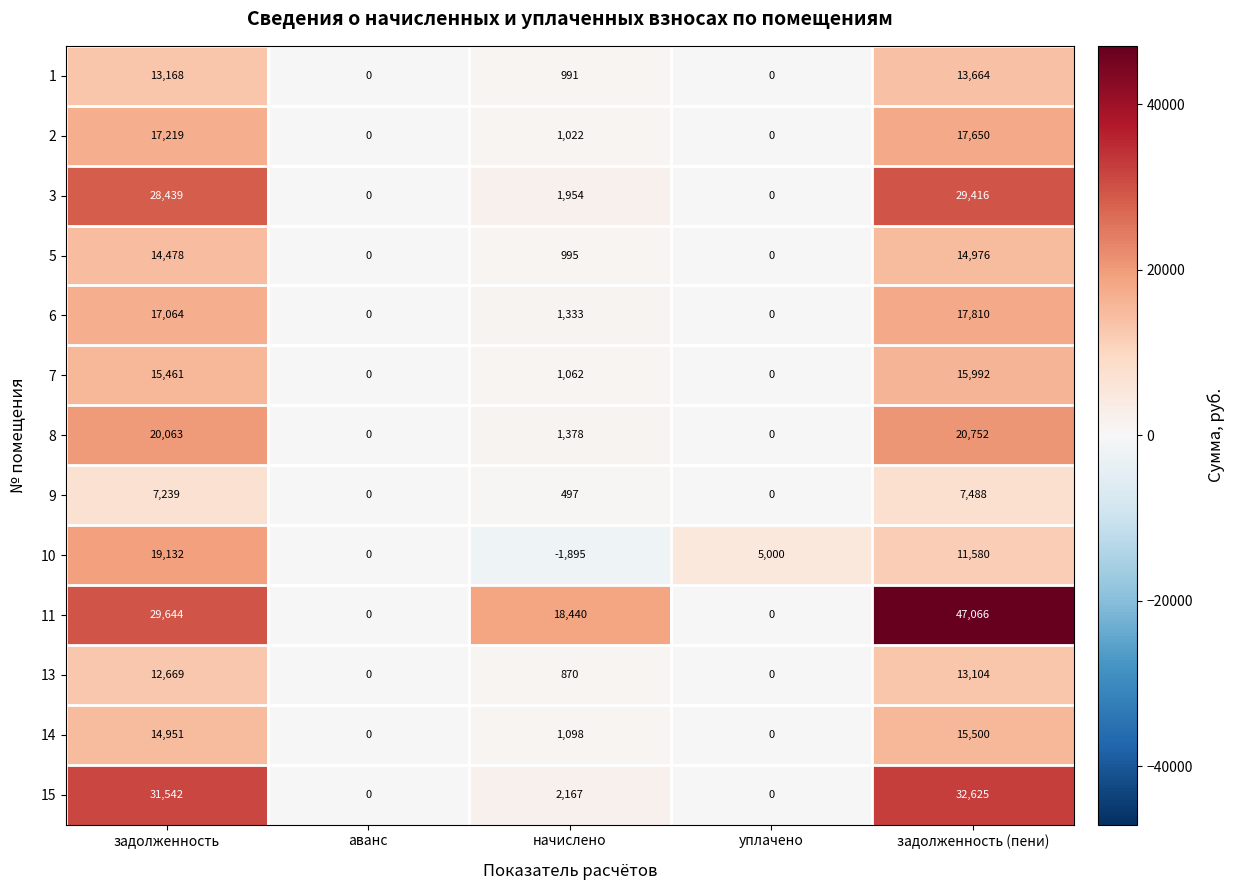

At which category does the chart reach its peak across all series?

задолженность (пени)